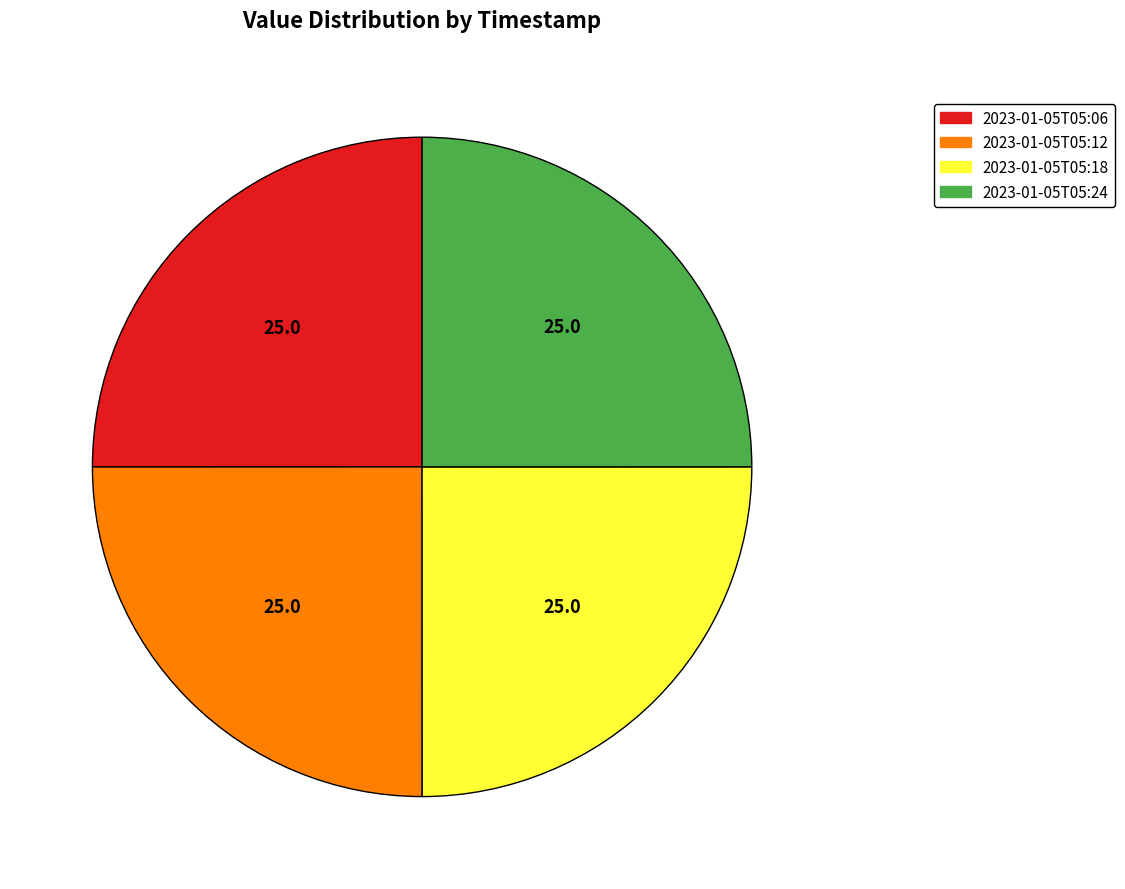

Is there any slice that represents more than half of the pie?

No